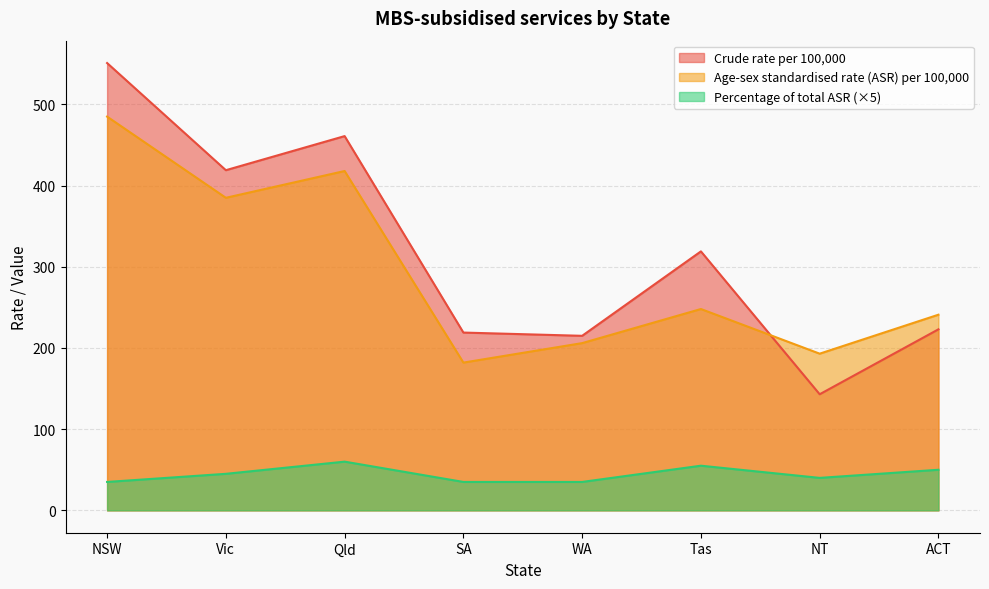

Is it true that Percentage of total ASR equals 50 at ACT?

True